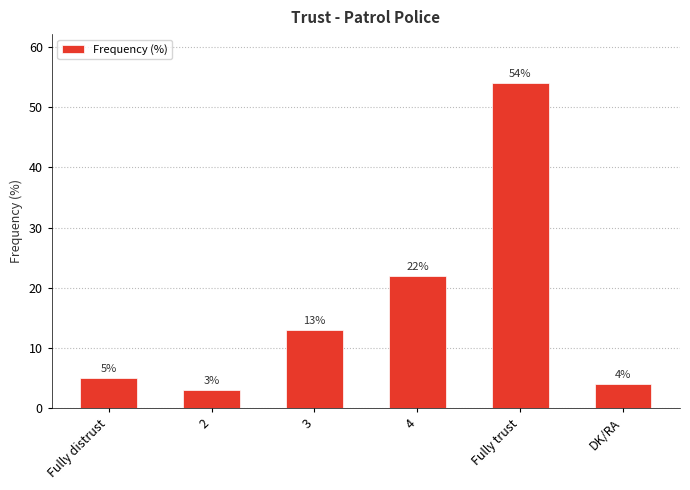

Does the chart contain stacked bars?

No